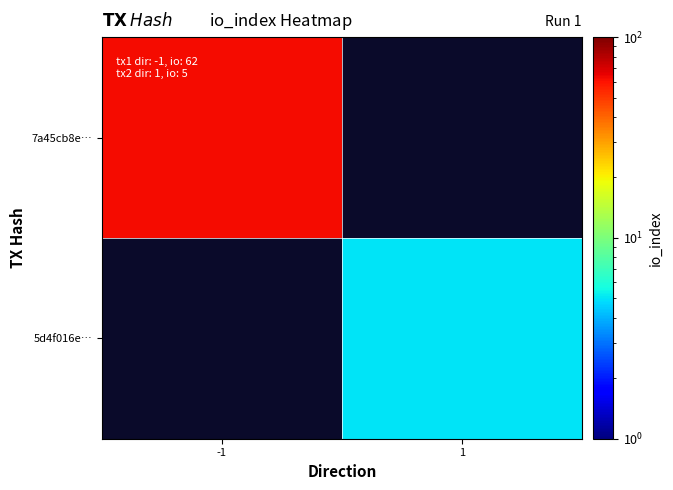

Which category has the lowest value across all series?

1